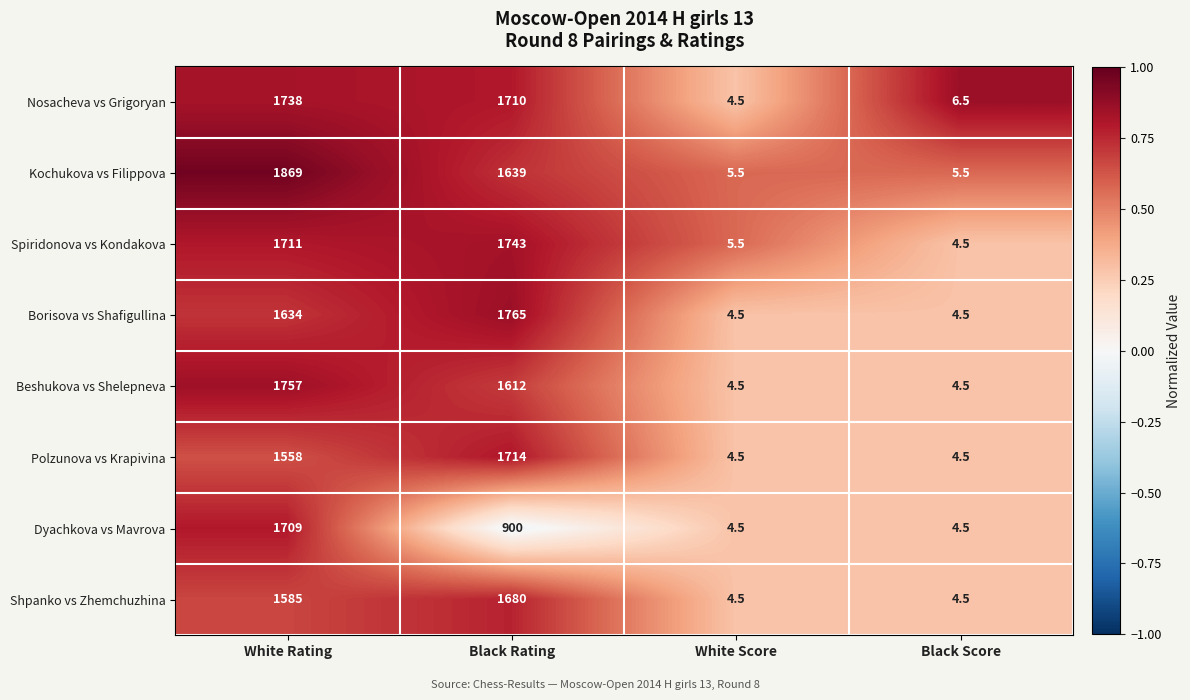

What is the average value of the Spiridonova vs Kondakova series?

866.0